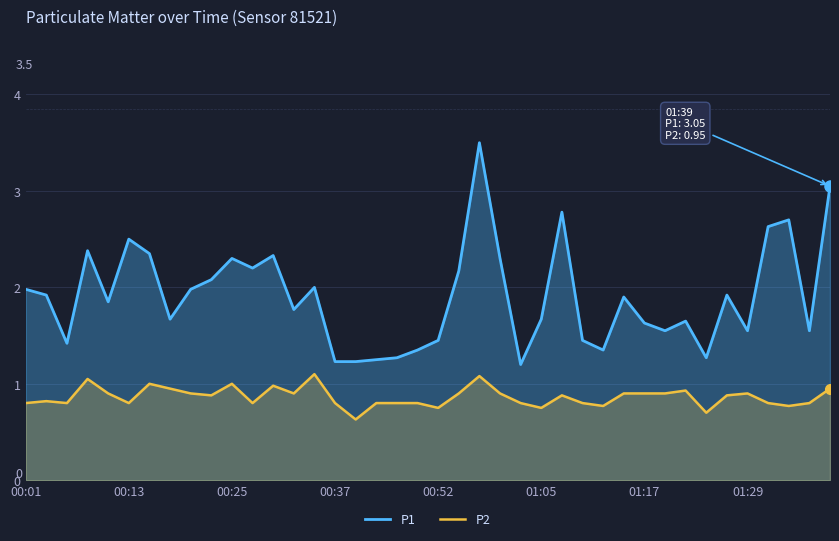

True or false: P2 has a value of 0.2 at 00:37.

False